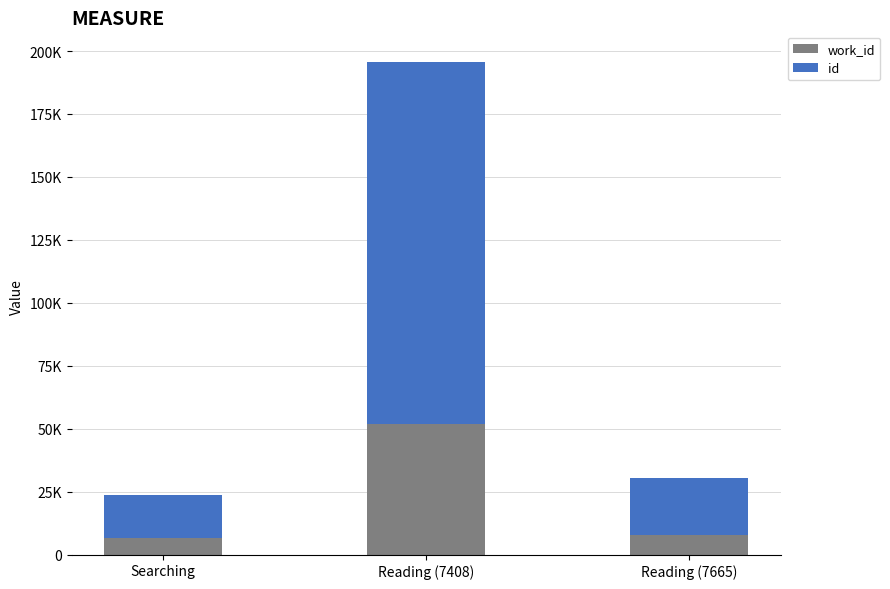

The value of work_id at Reading (7408) is 68736. True or false?

False